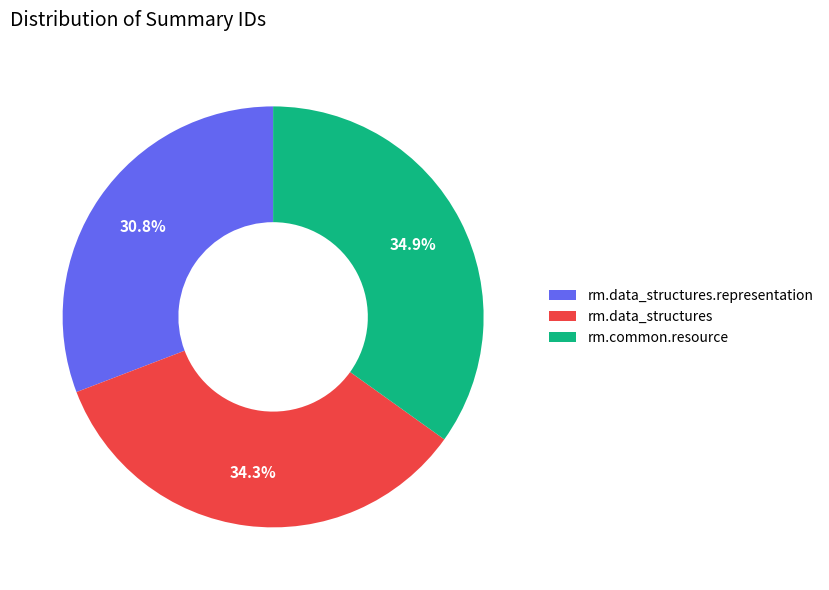

What percentage do rm.common.resource and rm.data_structures.representation together represent?

65.7%